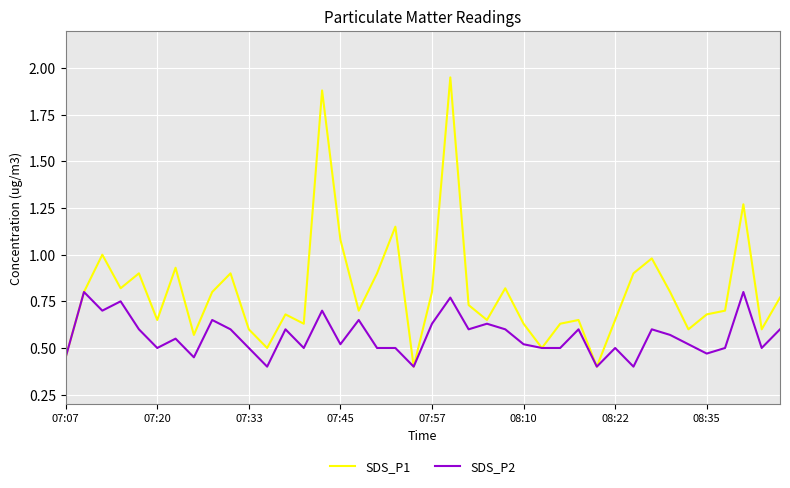

Rank the series by their maximum value, from highest to lowest.

SDS_P1, SDS_P2